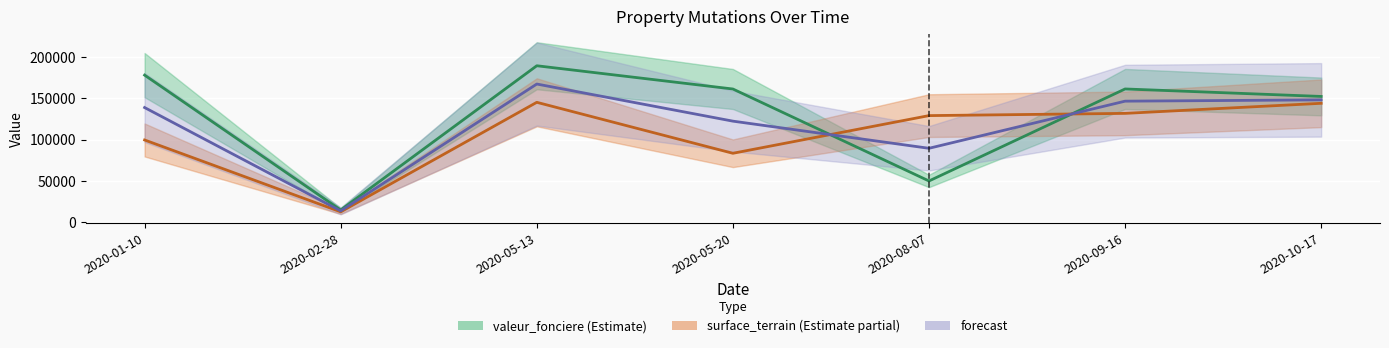

Reading left to right, what are all the values shown in this chart?

valeur_fonciere: 177700	15000	189000	160950	50000	161000	151972
surface_terrain: 99450	12750	144900	83400	128850	131550	143700
forecast: 138575	13875	166950	122175	89425	146275	147836